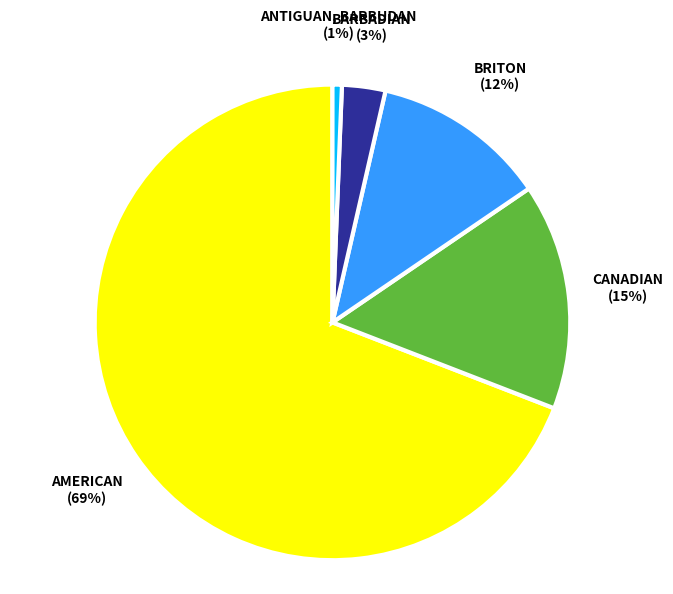

Which has a higher value, CANADIAN or BARBADIAN?

CANADIAN